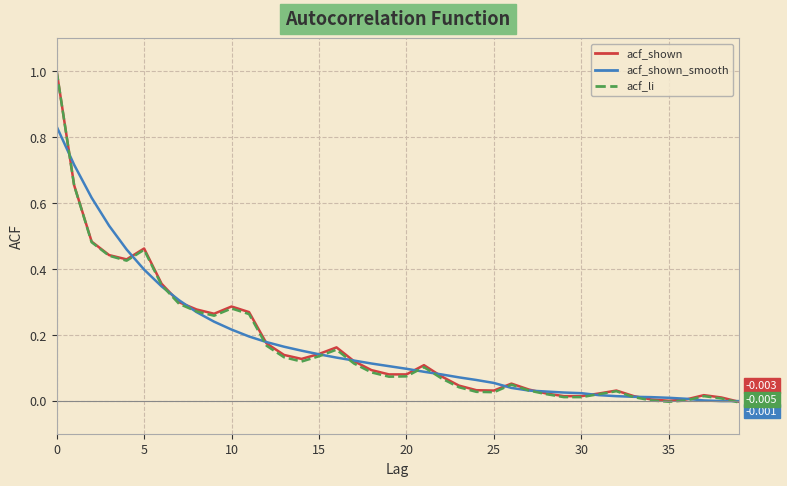

What are all the series names shown in the legend?

acf_shown, acf_shown_smooth, acf_li